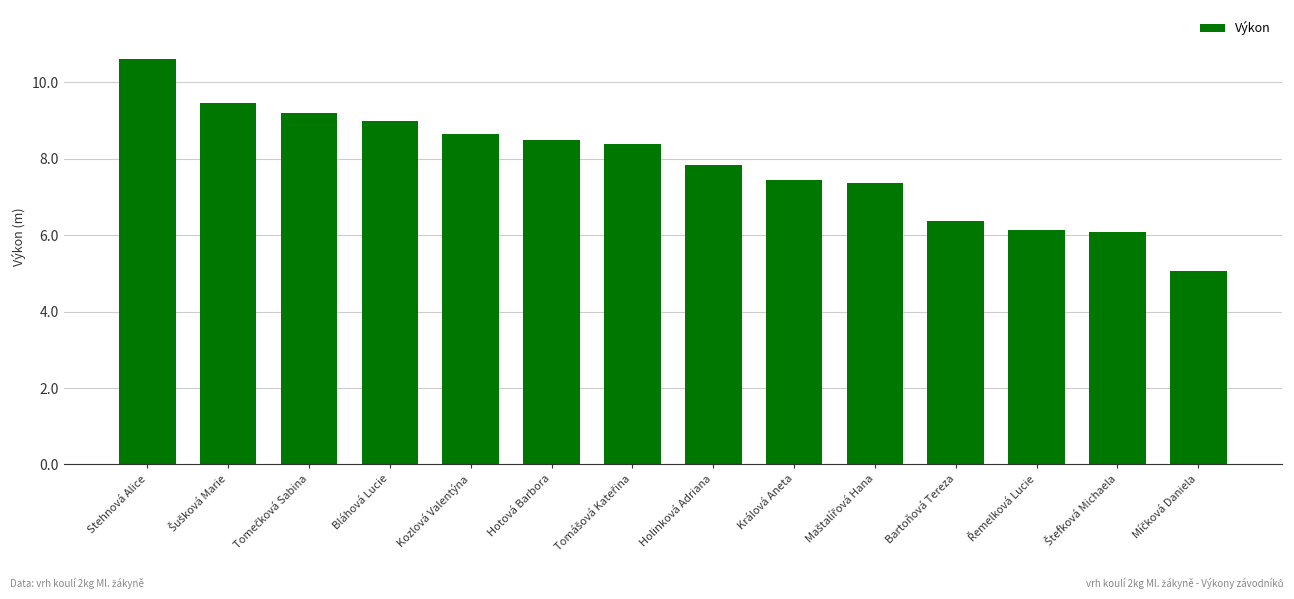

What is the value of the 12th bar from the left?

6.1